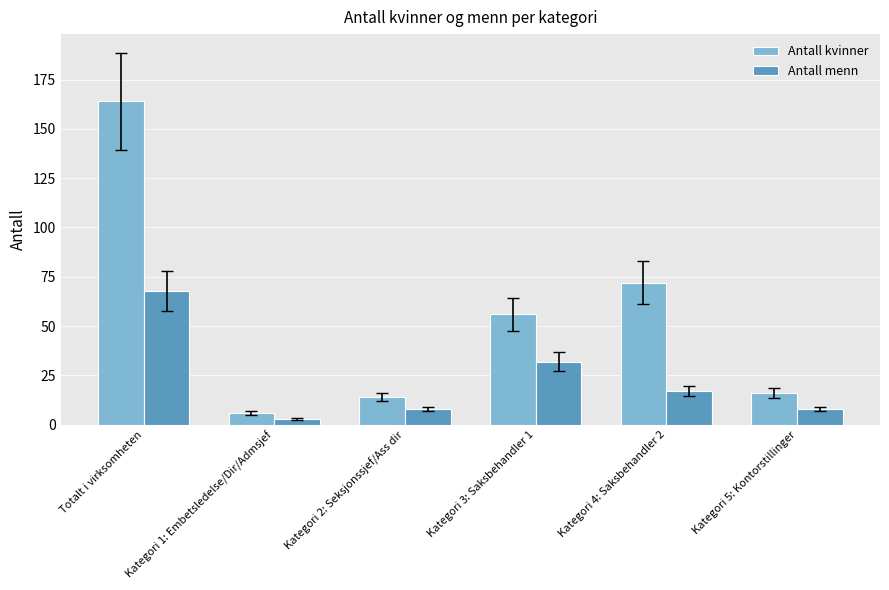

Between Kategori 2: Seksjonssjef/Ass dir and Kategori 4: Saksbehandler 2, which series saw the biggest shift?

Antall kvinner